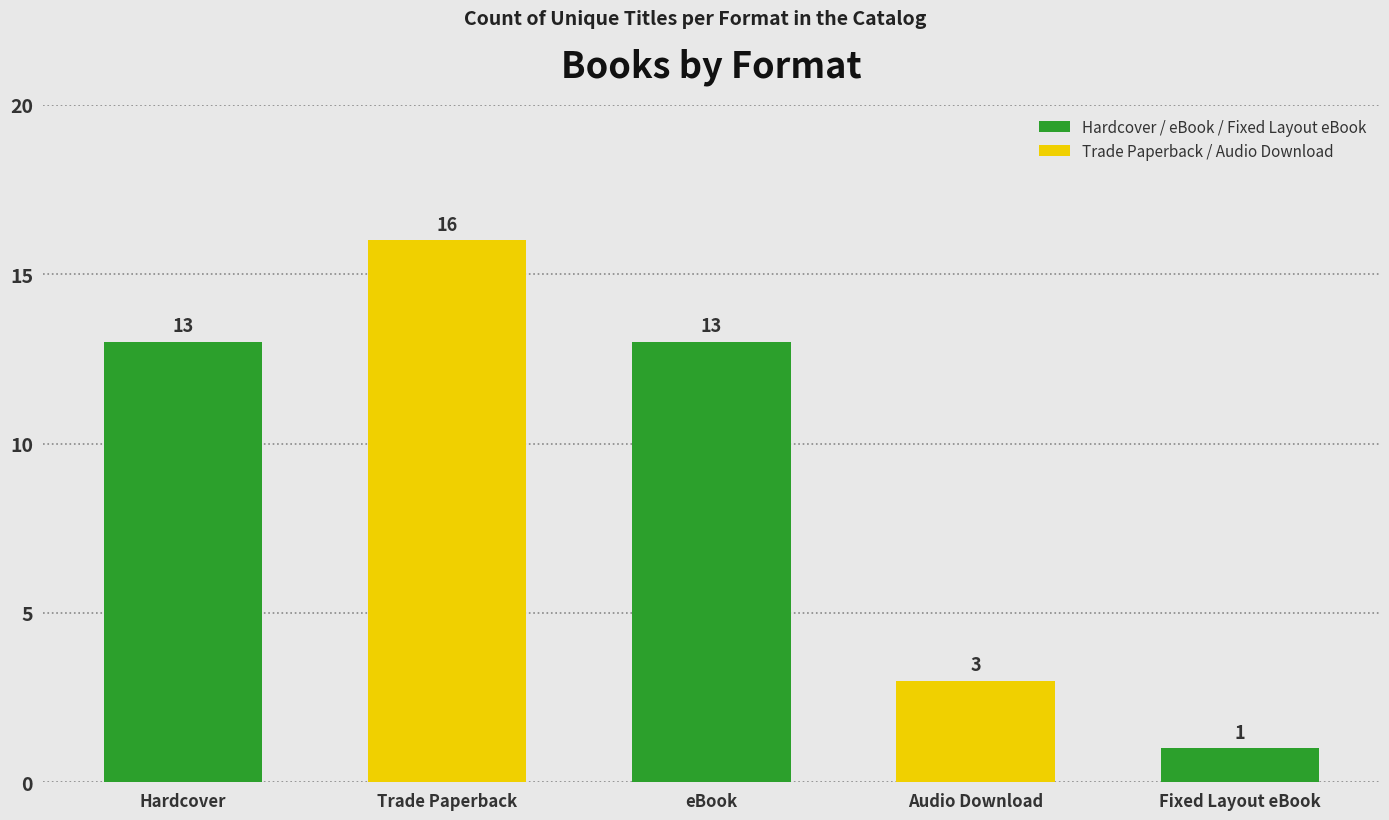

What is the difference between the second highest and minimum values?

12